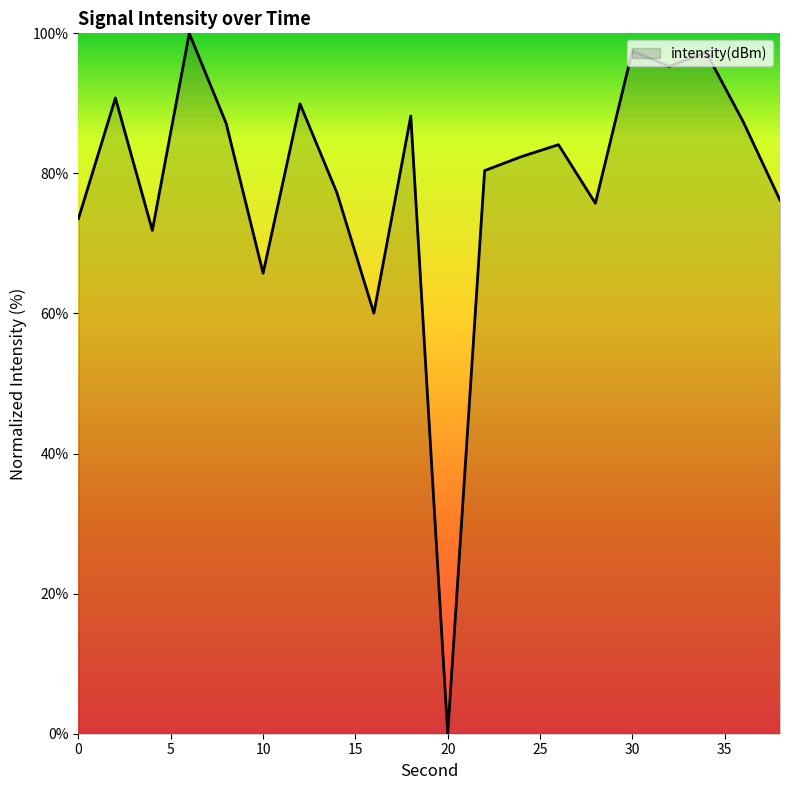

What is the greatest value displayed?

100.0